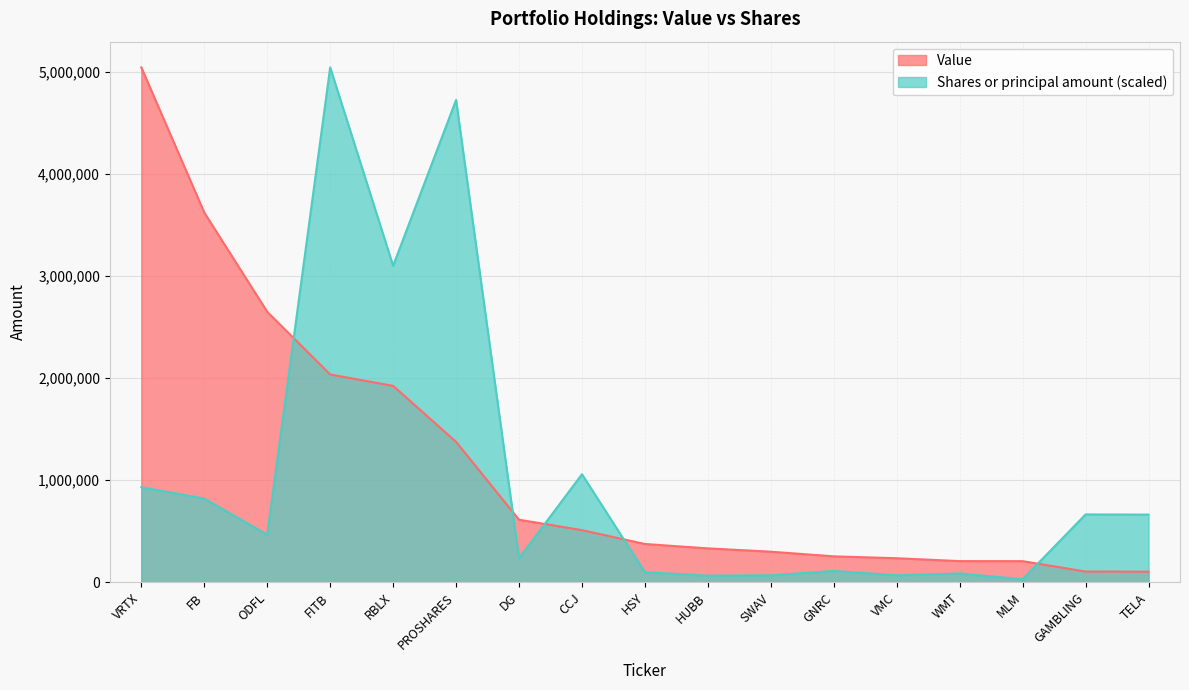

Is the value of Value at GNRC greater than the value of Shares or principal amount at FB?

No